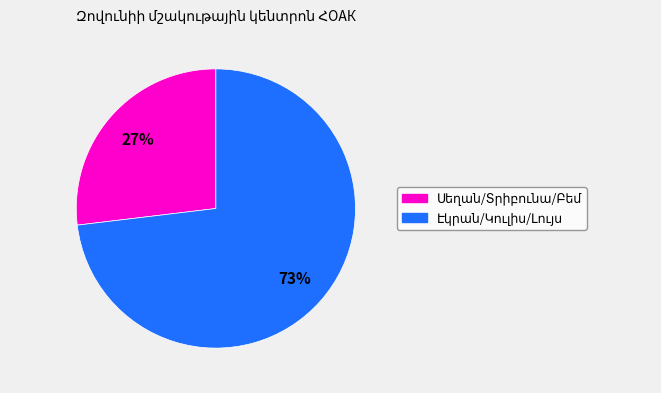

To the nearest percent, what is the difference between the largest and smallest slice percentages?

46%